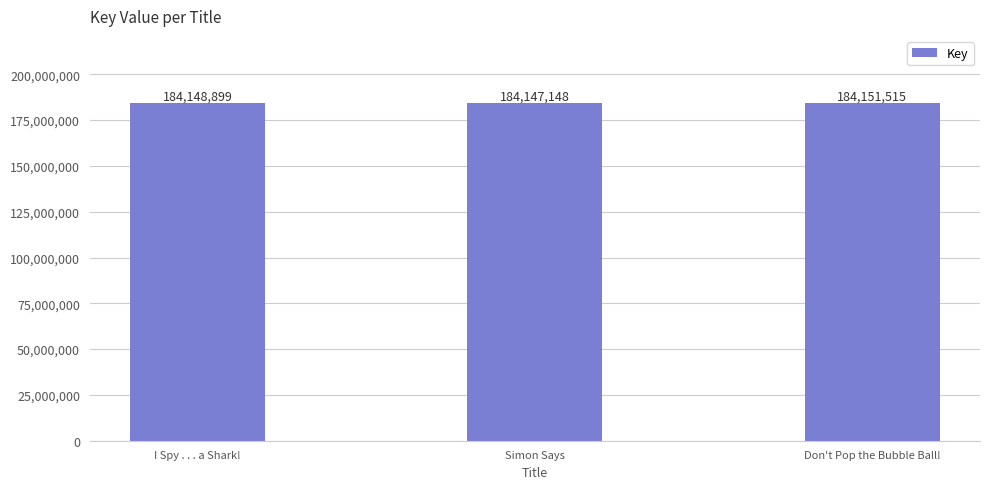

What is the approximate value at Simon Says, to the nearest 50?

184147150